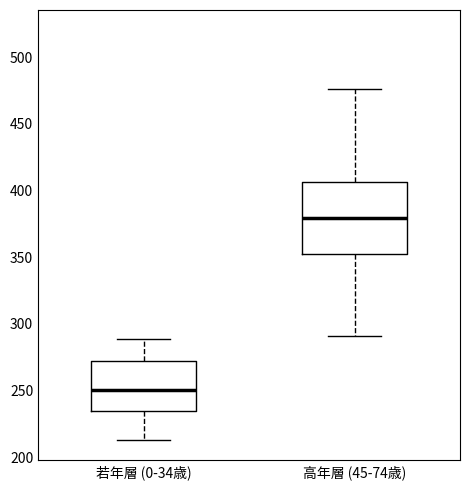

Reading left to right, transcribe this box plot: for each box, give where its median line is, the range the box spans, and where its two whiskers end, as read against the y-axis. The values are not printed on the chart, so give them approximately, as read against the axis.

若年層 (0-34歳): median 250, box 235 to 270, whiskers 215 to 290
高年層 (45-74歳): median 380, box 350 to 405, whiskers 290 to 475